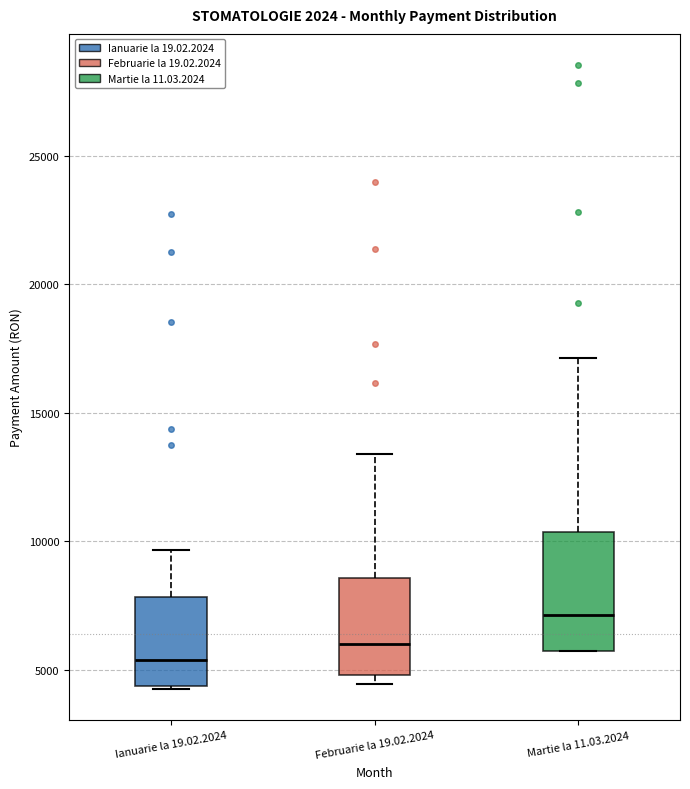

Which box's median line is the highest?

Martie la 11.03.2024